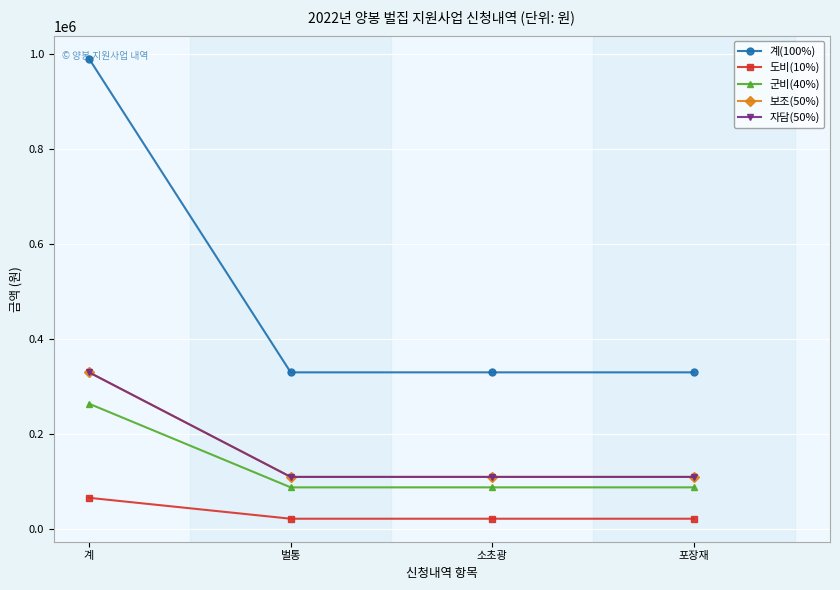

At which category is the sum across all series the highest?

계